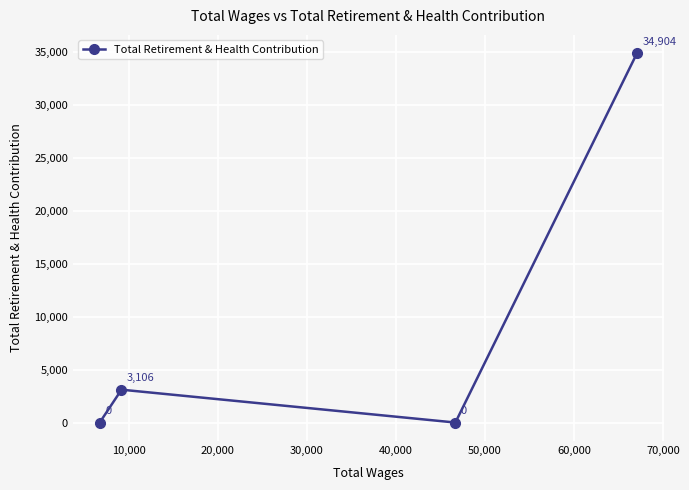

What is the sum of all values?

38010